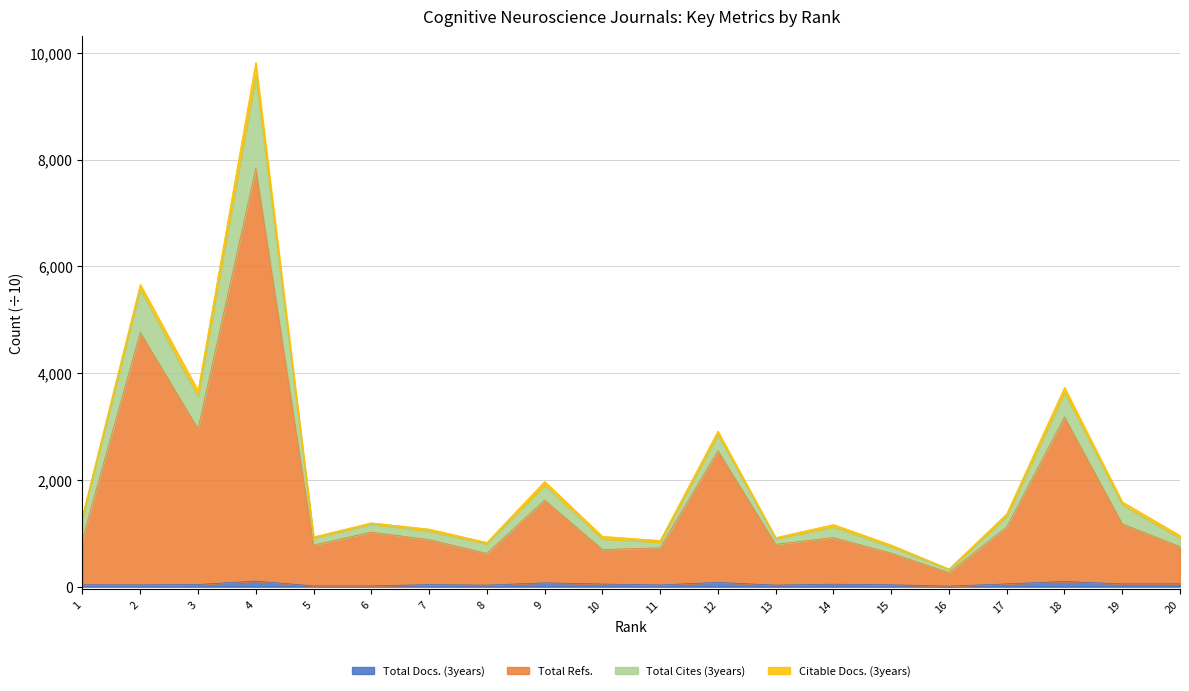

What is the minimum value shown in the chart?

8.9